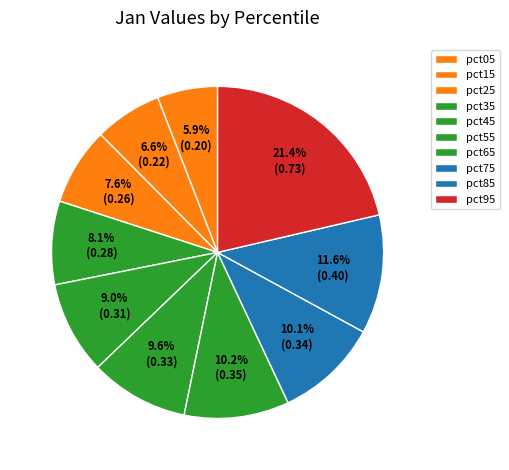

How many segments does this pie chart have?

10